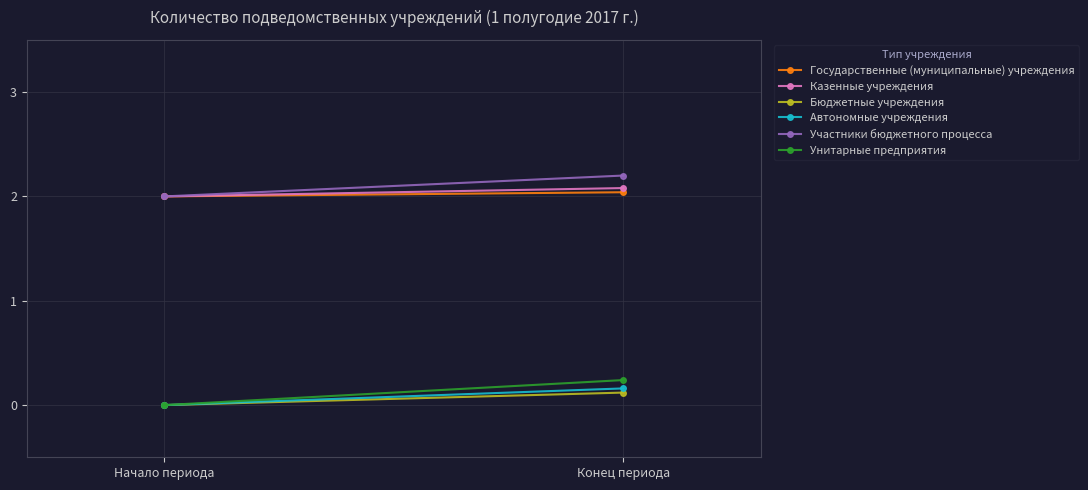

Count the number of data series in this chart.

6